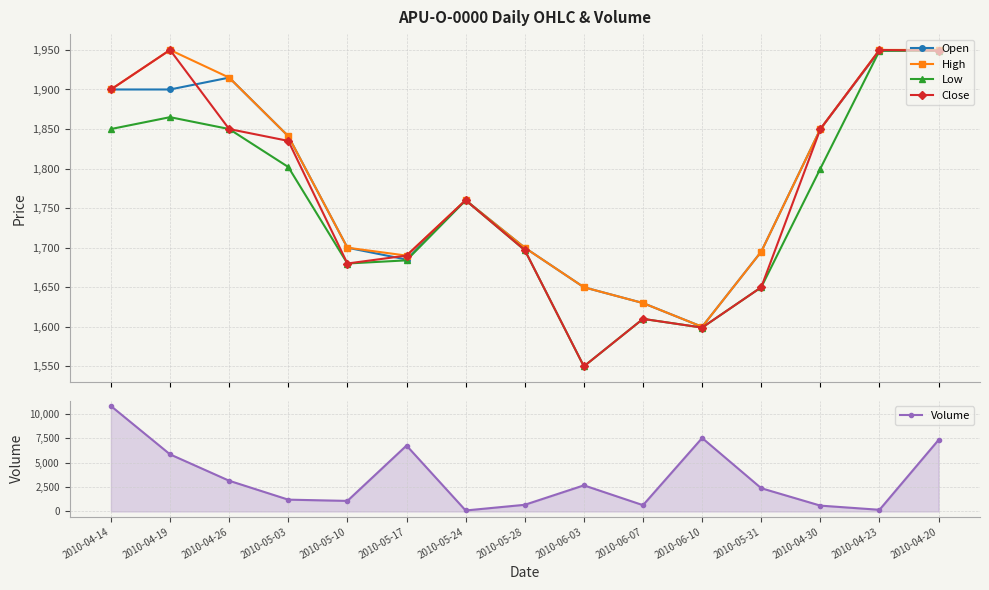

Where does the Low series first go above 1760?

2010-04-14